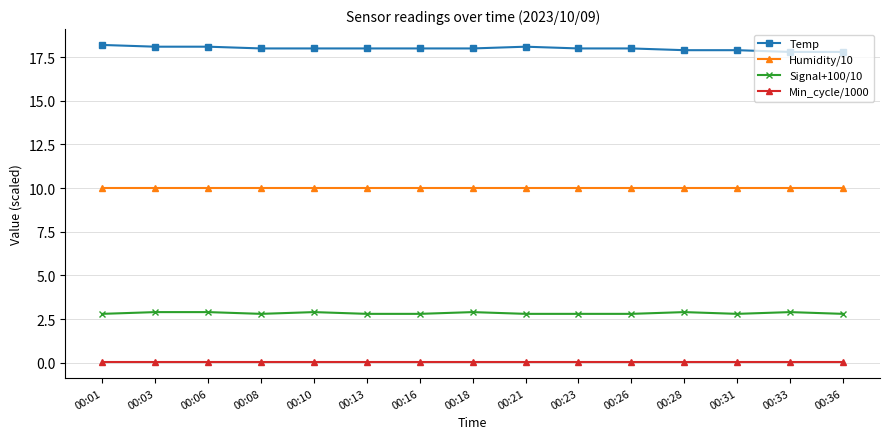

Which series has the largest range (max minus min)?

Temp